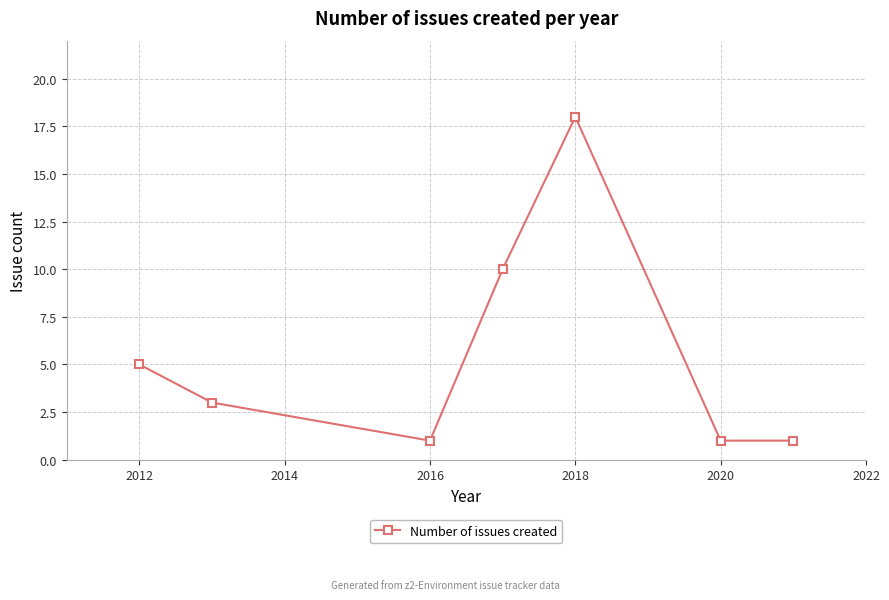

What is the minimum value shown in the chart?

1